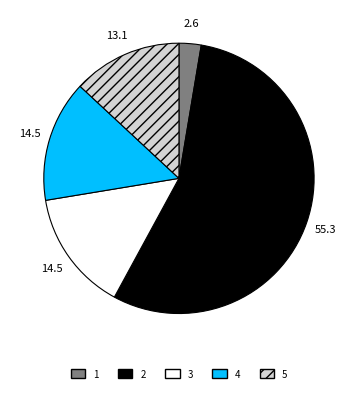

True or false: 4 accounts for 15% of the total.

True